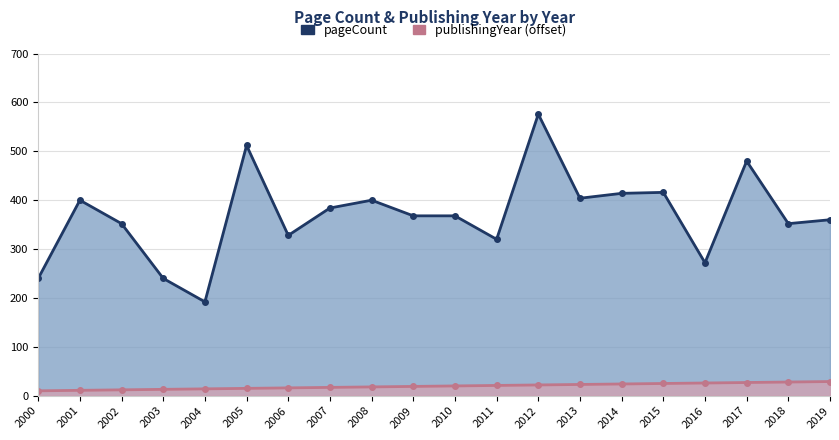

At which category is the sum across all series the highest?

2012